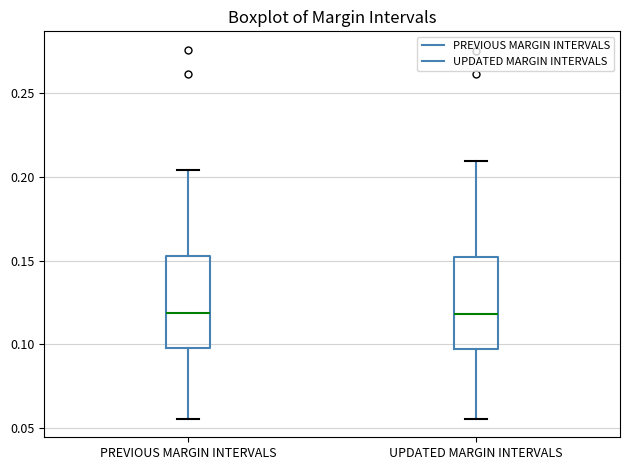

Where is the upper edge of the box for PREVIOUS MARGIN INTERVALS on the y-axis? The values are not printed on the chart, so give them approximately, as read against the axis.

0.150